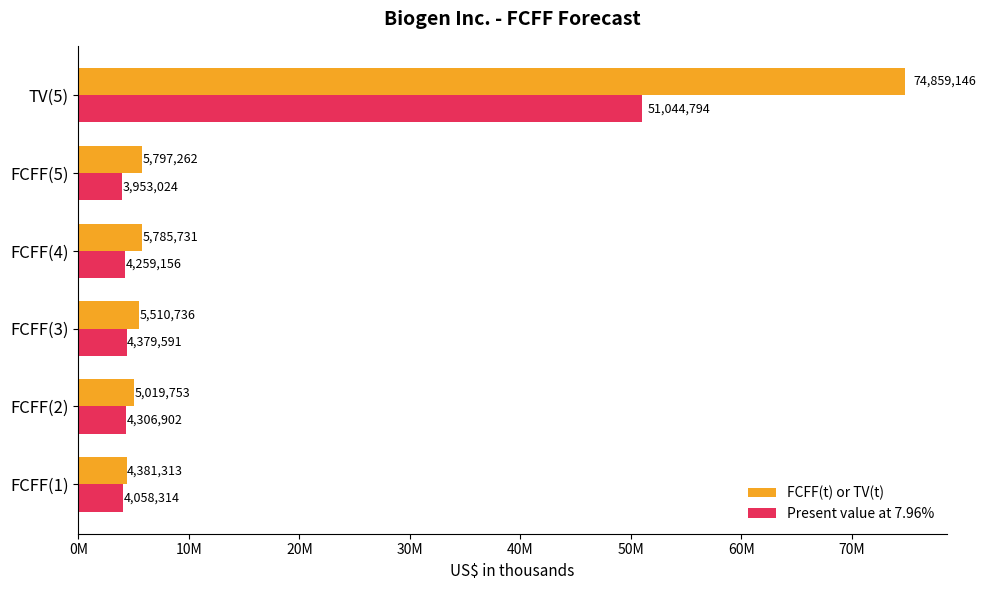

What are all the series names shown in the legend?

FCFF(t) or TV(t), Present value at 7.96%